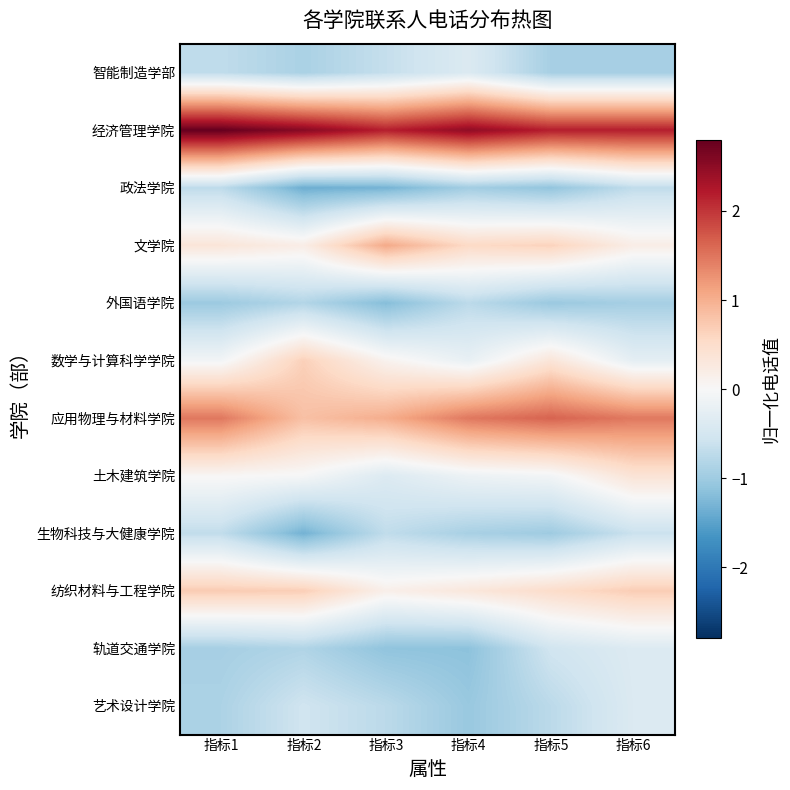

At how many categories does at least one series exceed 0?

6